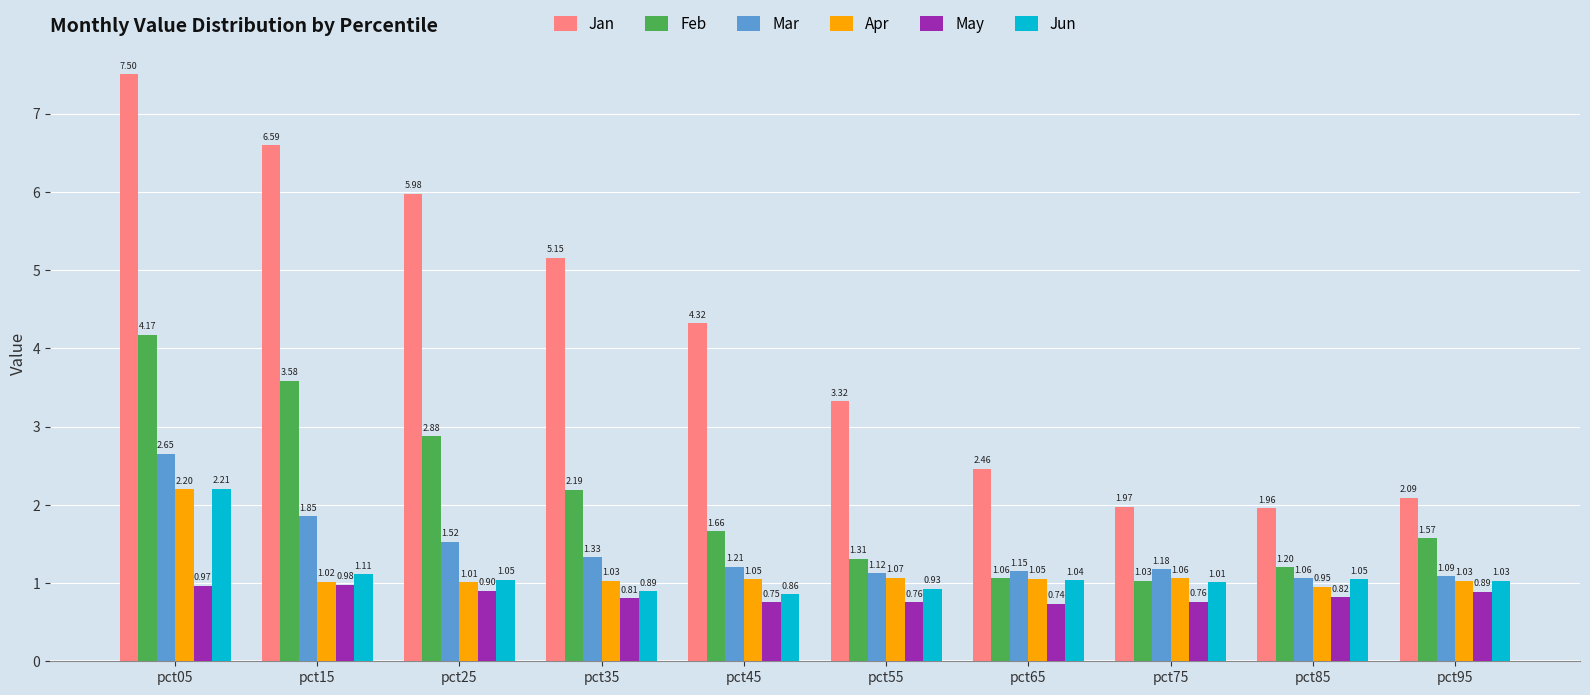

Between pct15 and pct65, which series saw the biggest shift?

Jan